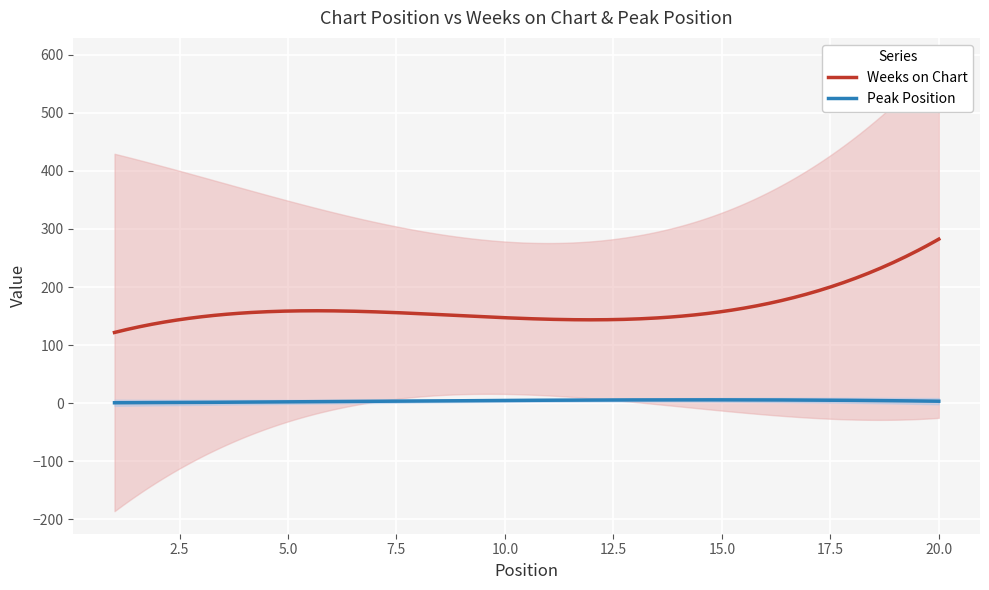

Between 3 and 12, which series saw the biggest shift?

Weeks on Chart